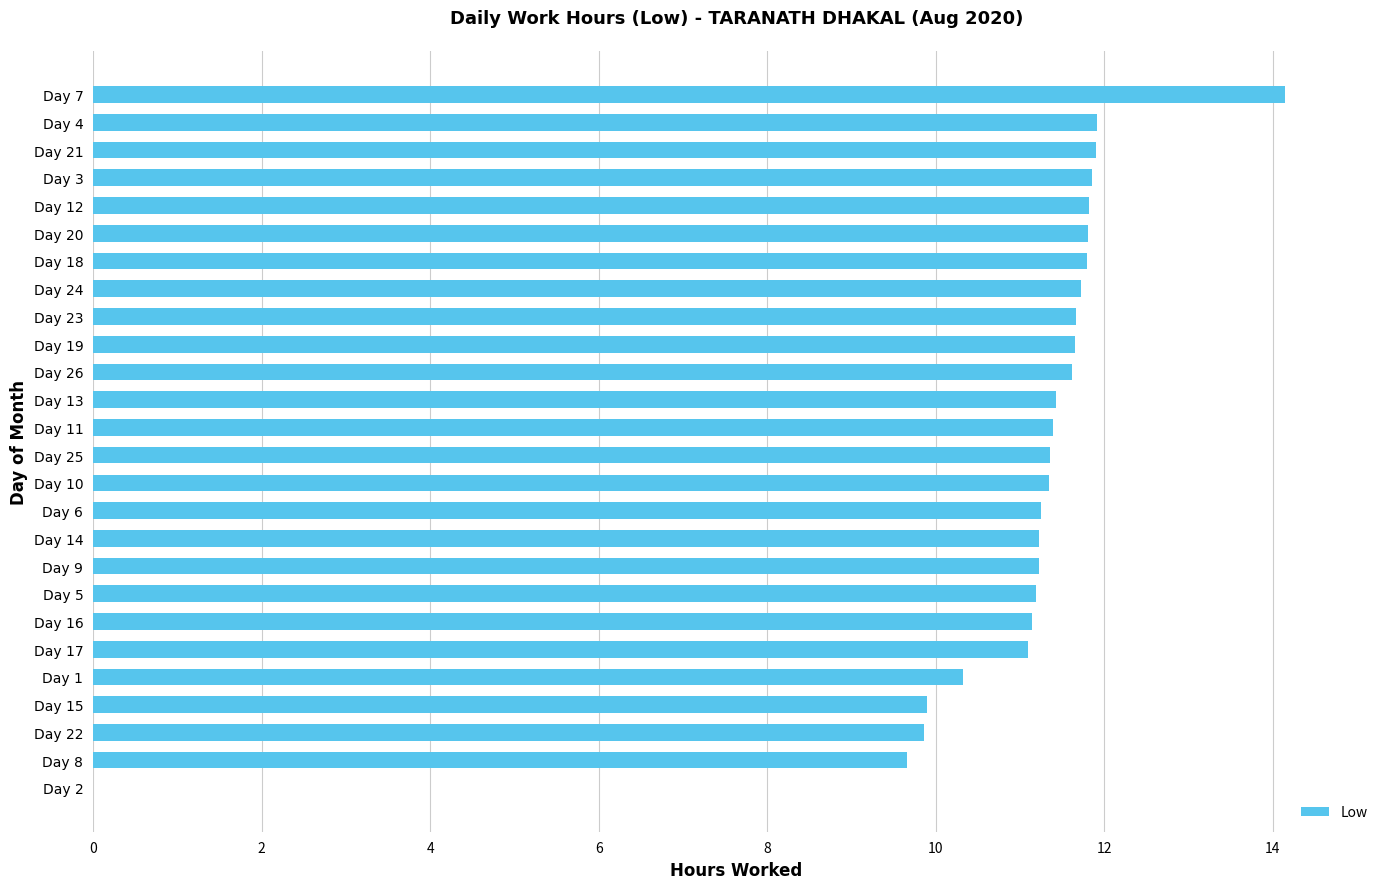

Does the chart contain stacked bars?

No